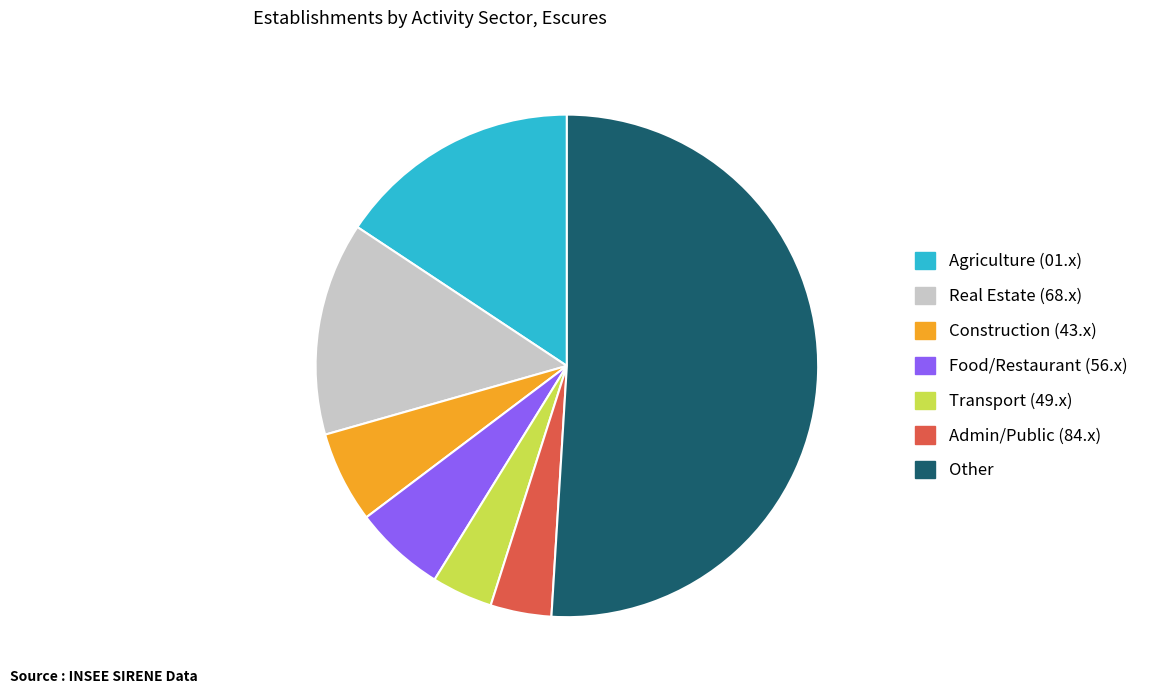

Is the sum of Food/Restaurant (56.x) and Real Estate (68.x) greater than half?

No